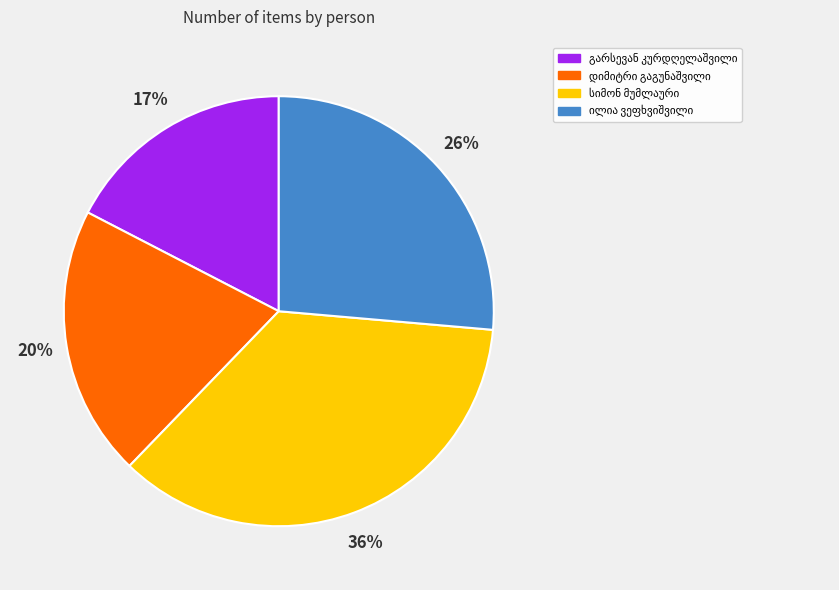

Count the number of slices in the pie.

4